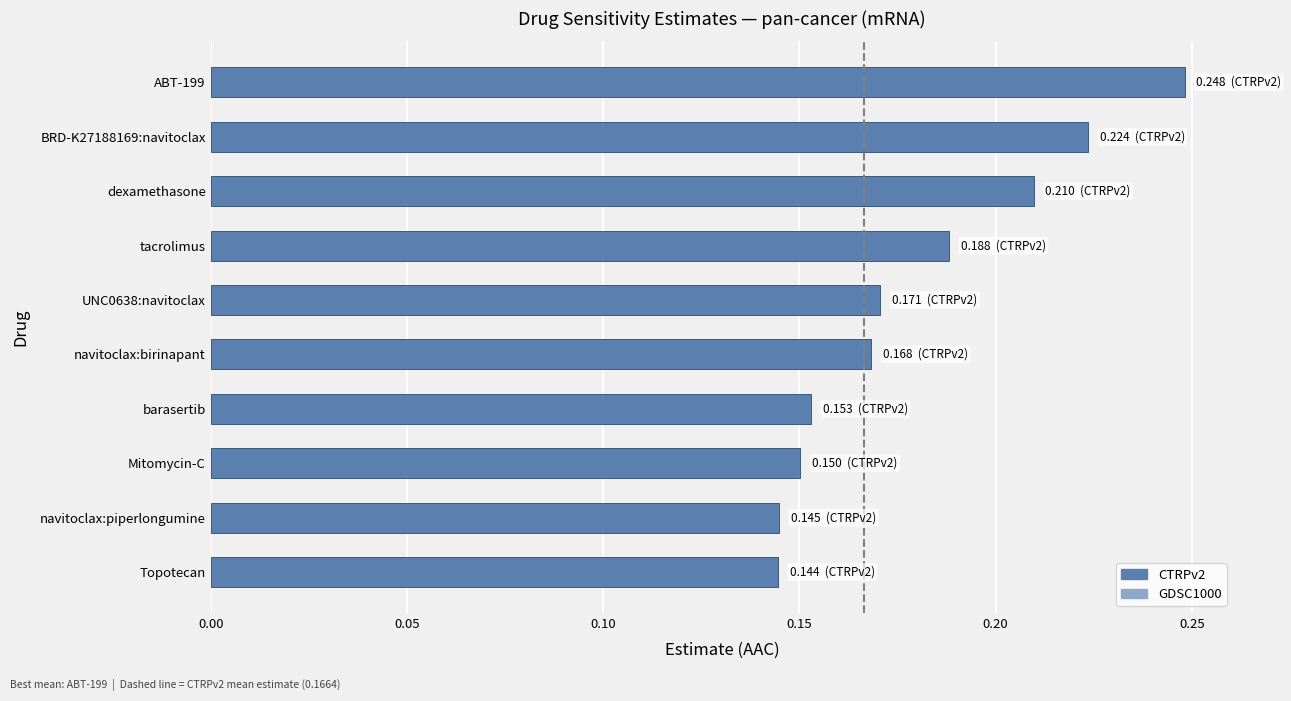

Which category has the highest value across all series?

ABT-199